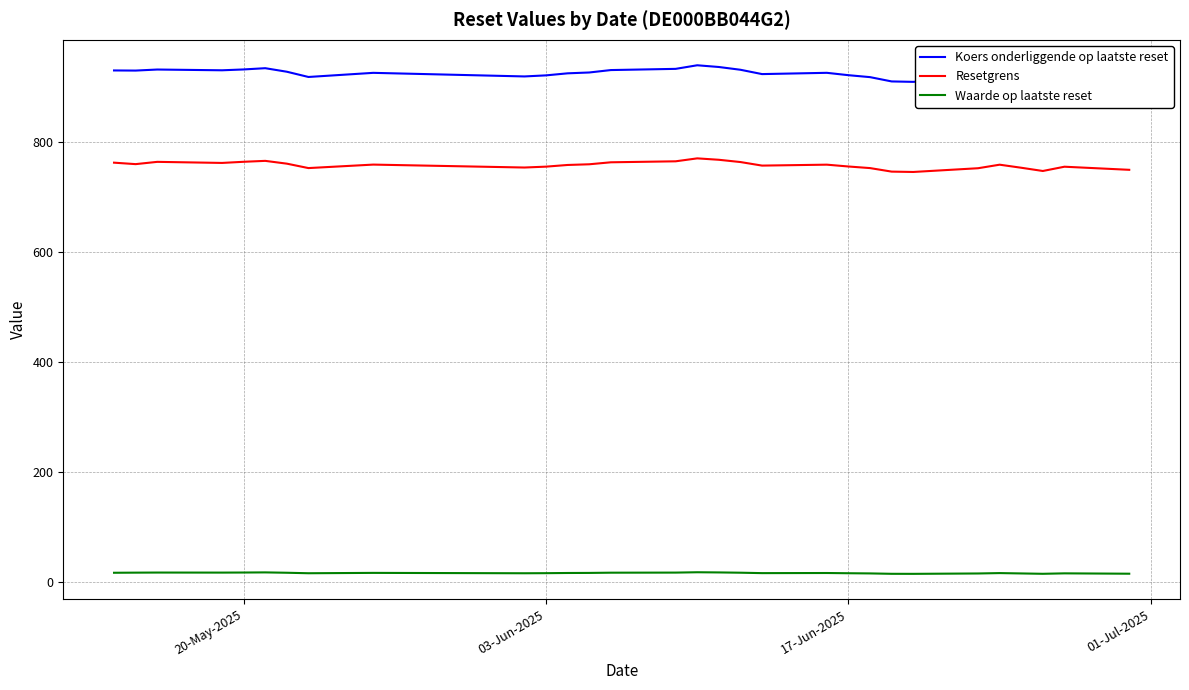

True or false: Koers onderliggende op laatste reset and Resetgrens cross at least once.

False